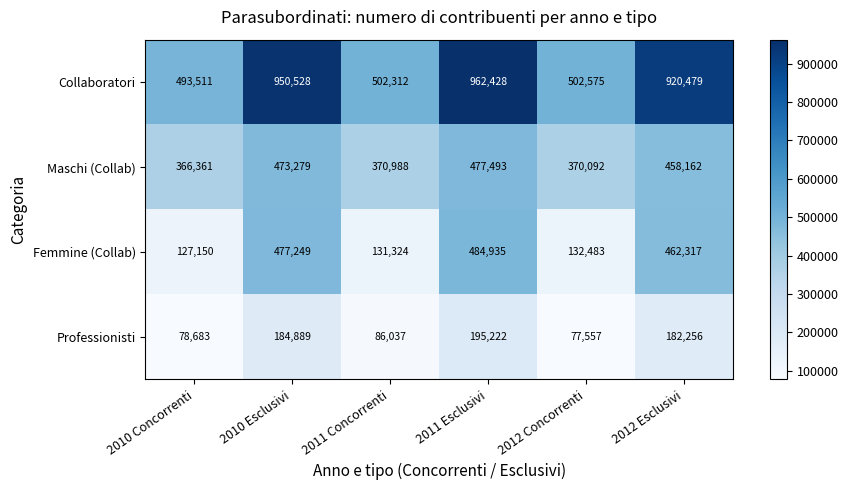

Which series has the largest range (max minus min)?

Collaboratori